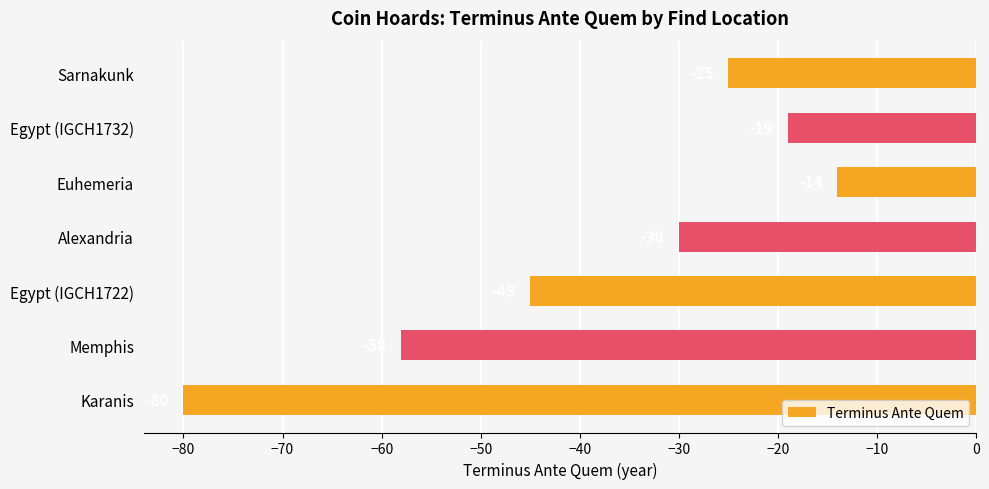

What is the change in value from Memphis to Sarnakunk?

+33